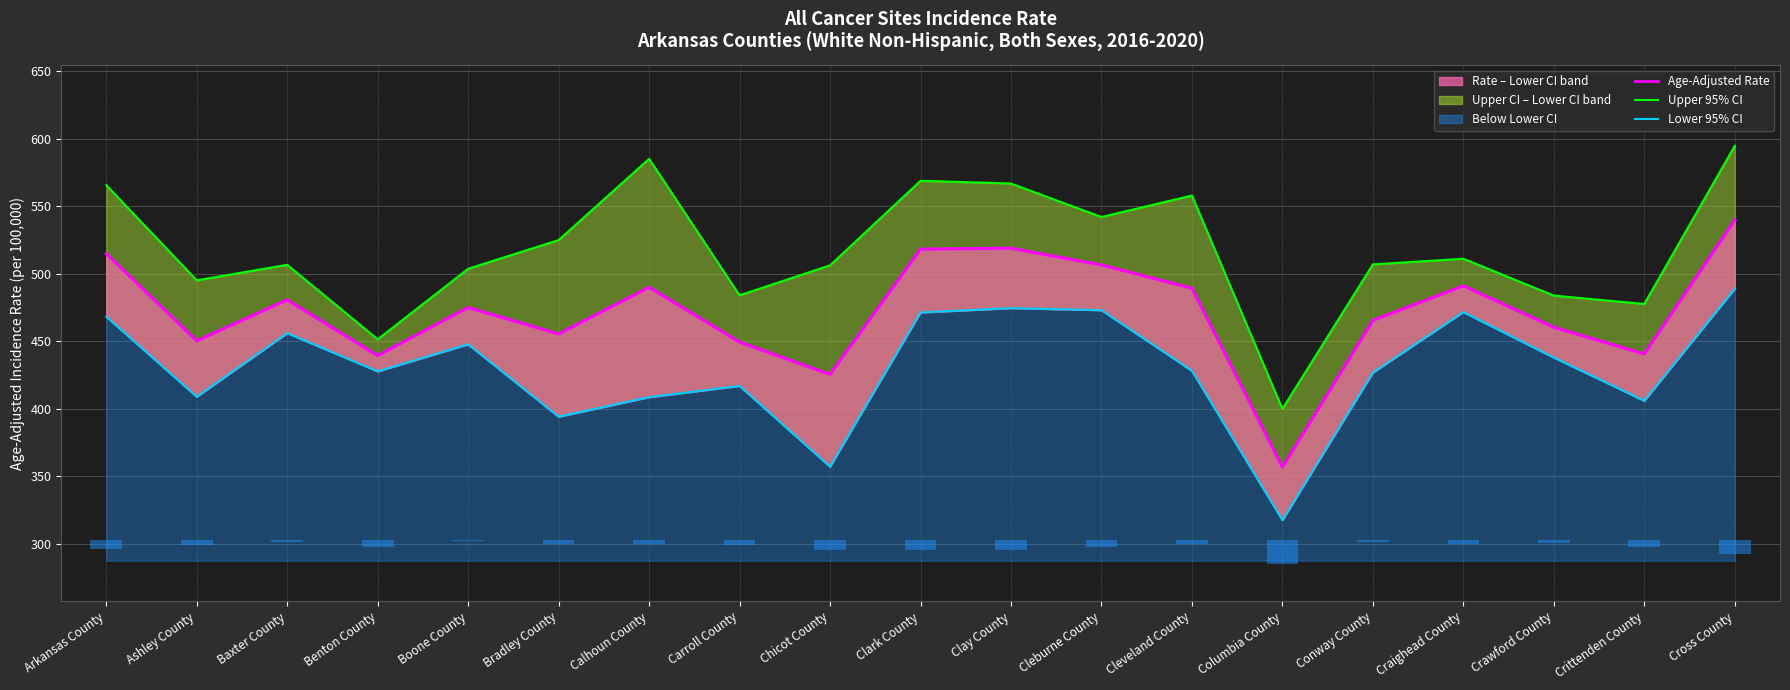

At how many categories does at least one series exceed 586?

1